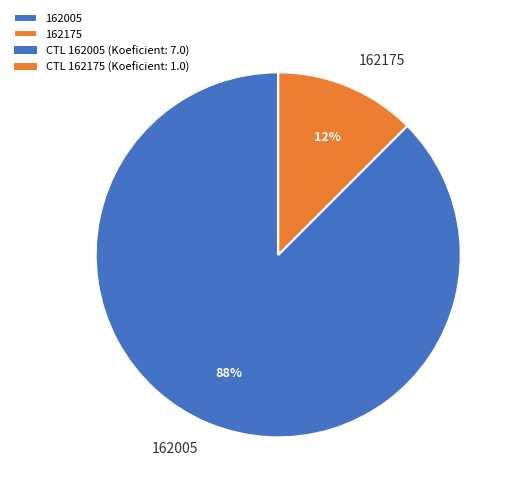

Which has a higher value, 162175 or 162005?

162005